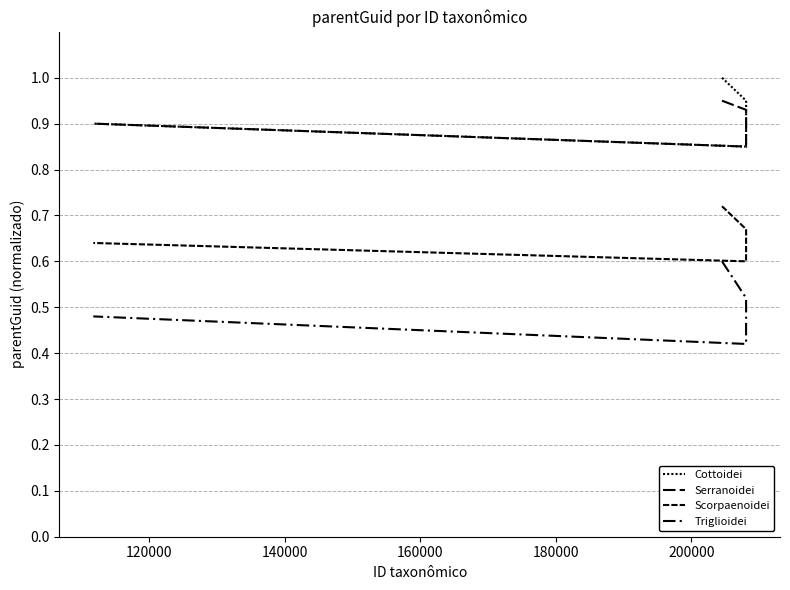

What is the sum of all Serranoidei values?

3.6